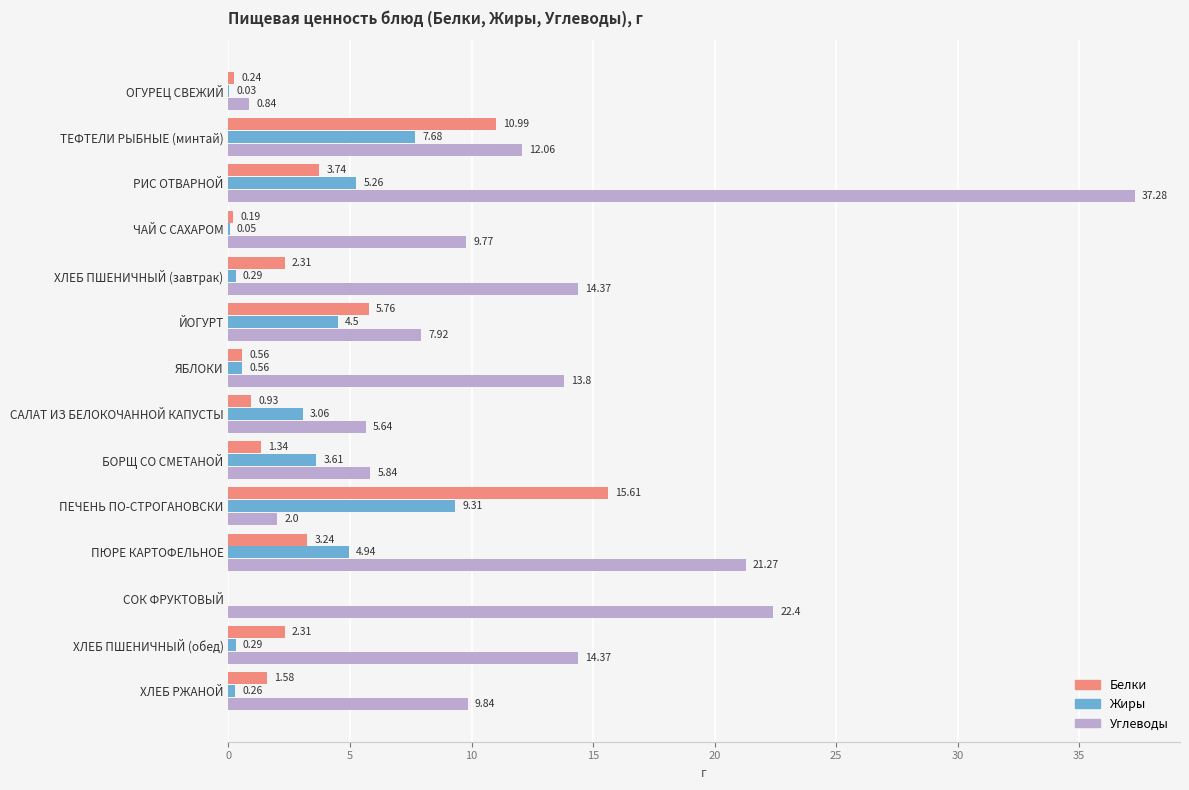

Which category has the highest value across all series?

РИС ОТВАРНОЙ